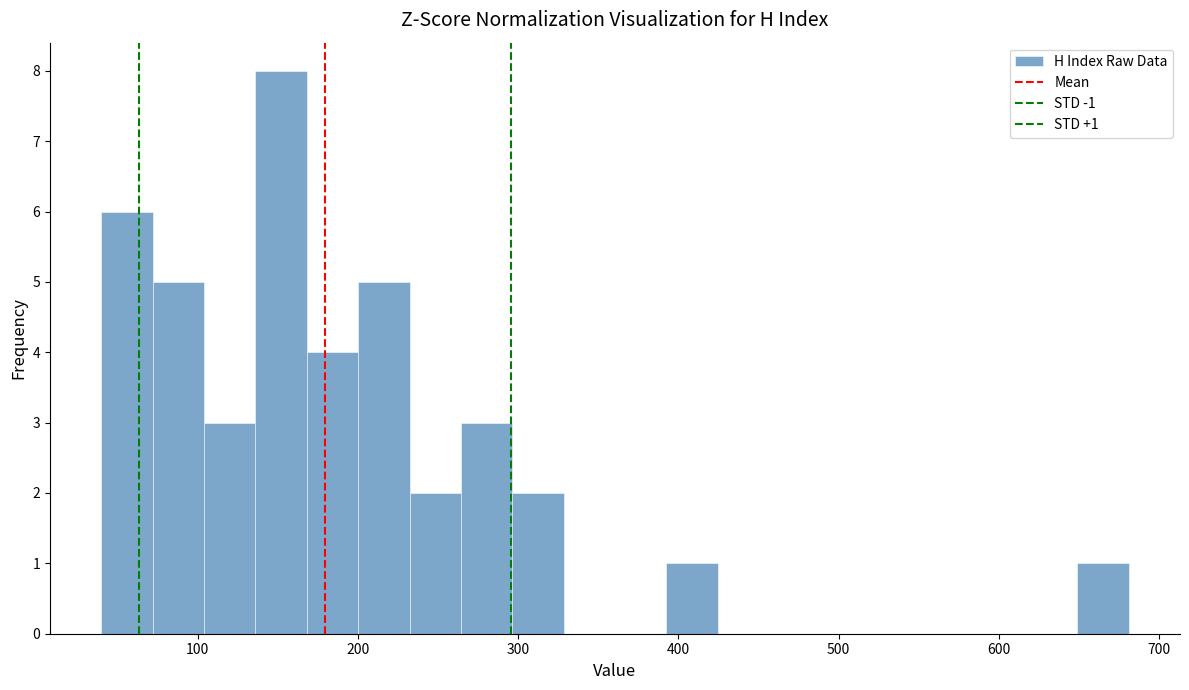

Read against the x-axis, roughly where is the centre of the tallest bar?

150